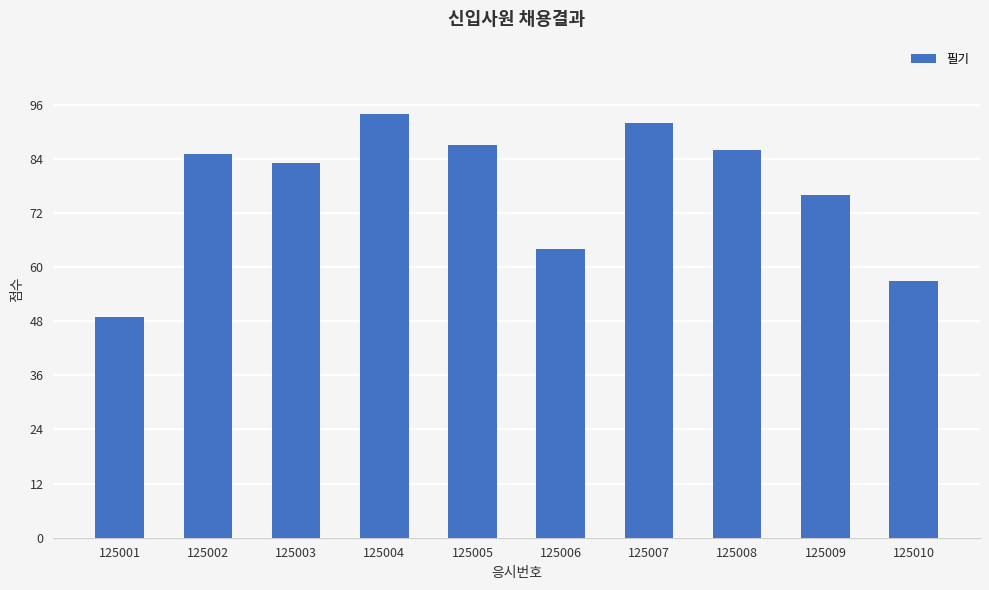

List the labels in order of value, smallest first.

125001, 125010, 125006, 125009, 125003, 125002, 125008, 125005, 125007, 125004